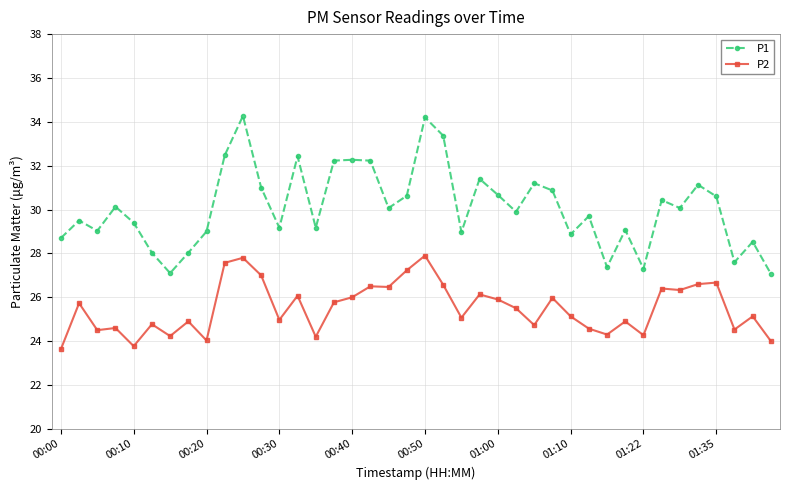

List the series in order of their peak value, highest first.

P1, P2